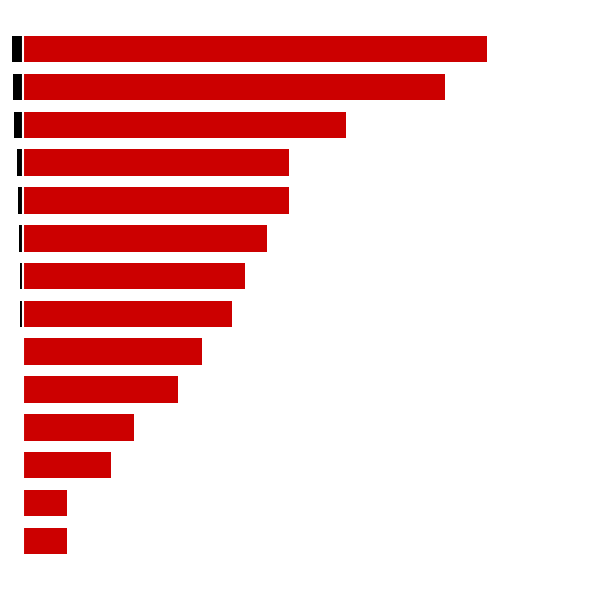

What is the average value of the Tender series?

48777568357